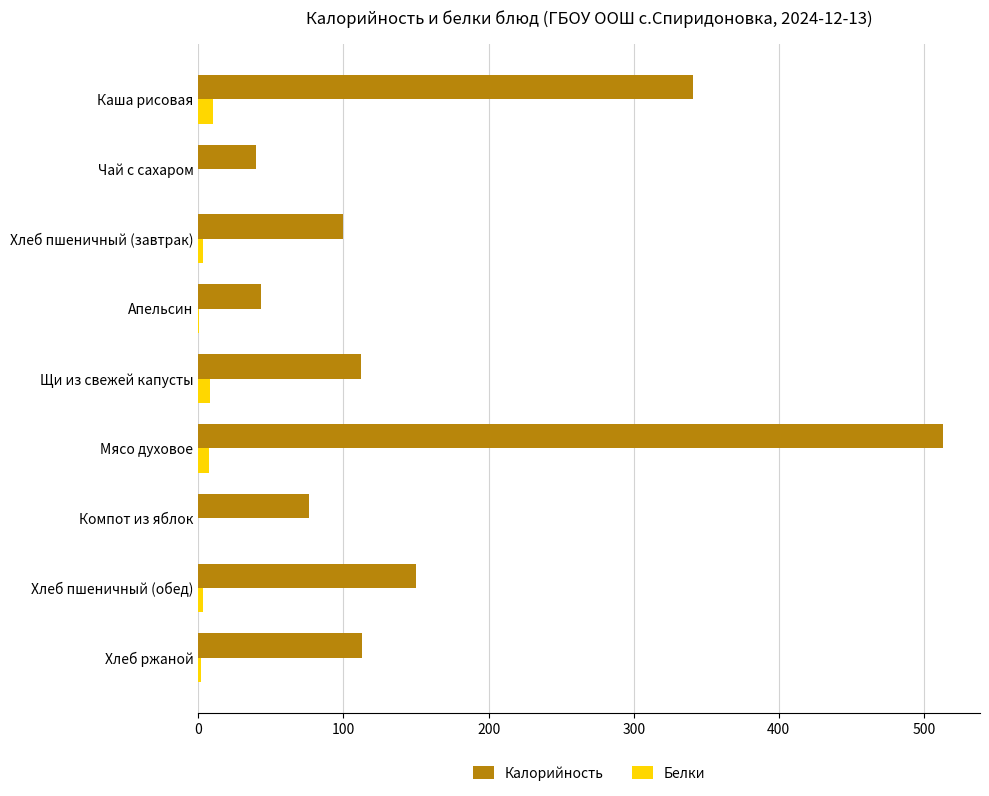

At which category is the sum across all series the highest?

Мясо духовое